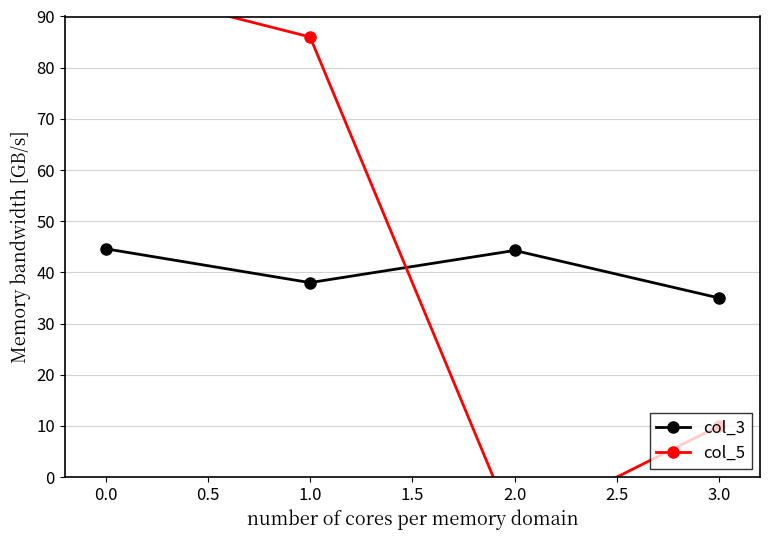

Does the chart display data point markers on the line(s)?

Yes